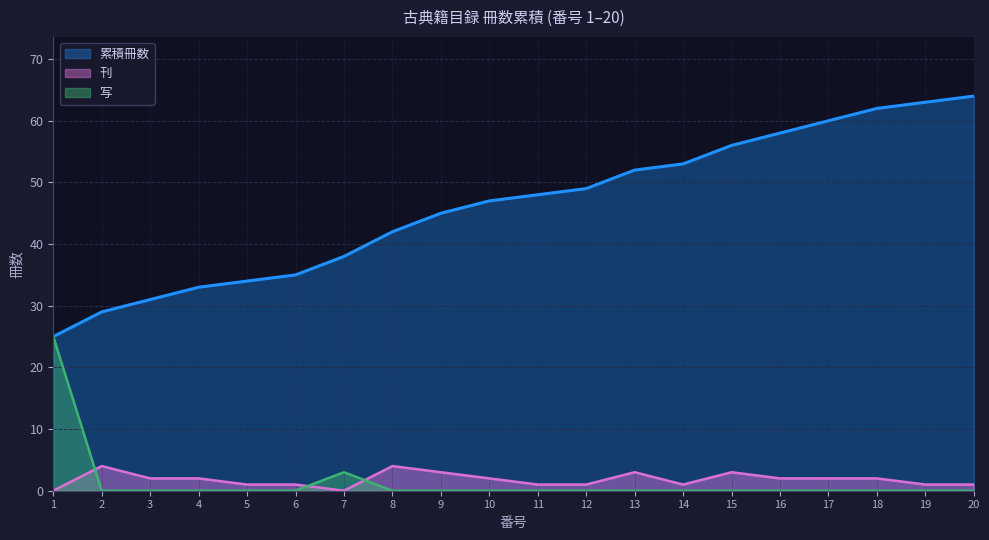

Which label corresponds to the largest value in the chart?

20